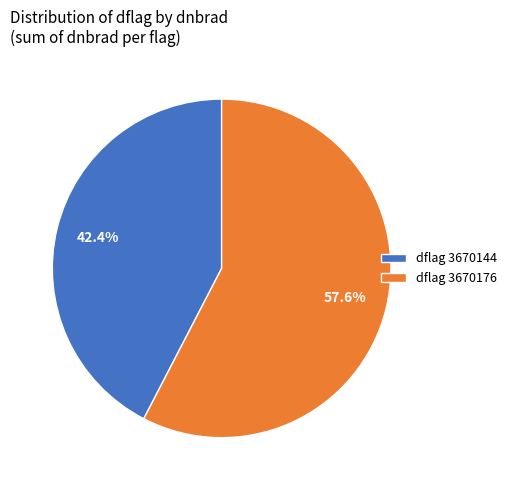

Rank the categories by value from highest to lowest.

dflag 3670176, dflag 3670144